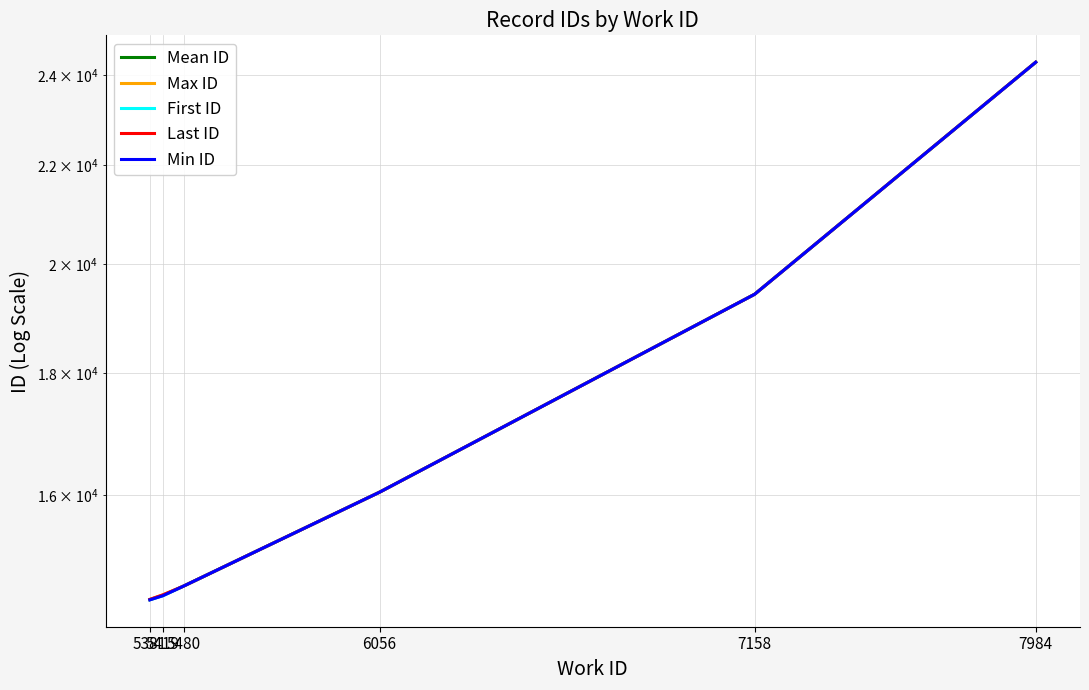

True or false: First ID has more than 0 interior local peaks.

False